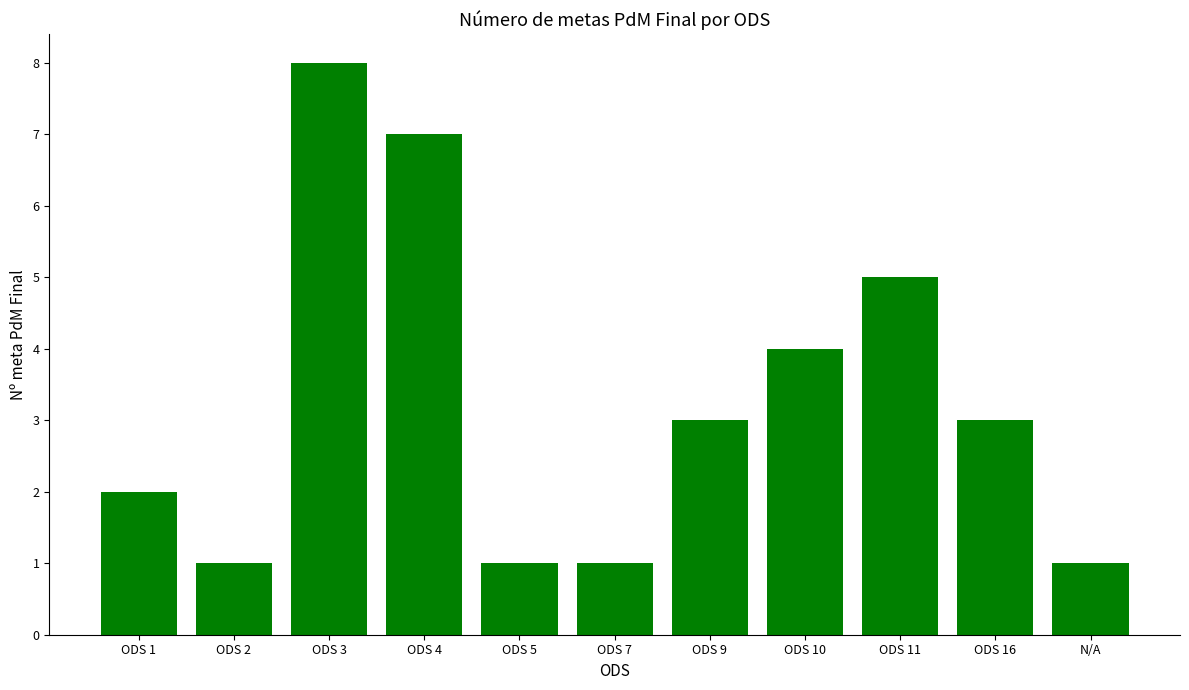

At which category does the chart reach its peak across all series?

ODS 3